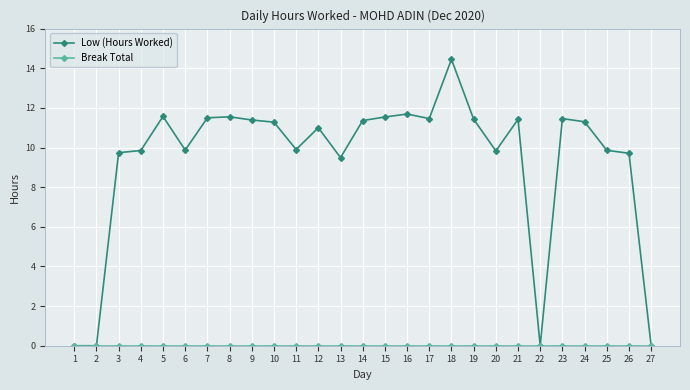

Which category has the highest value in the Low (Hours Worked) series?

18